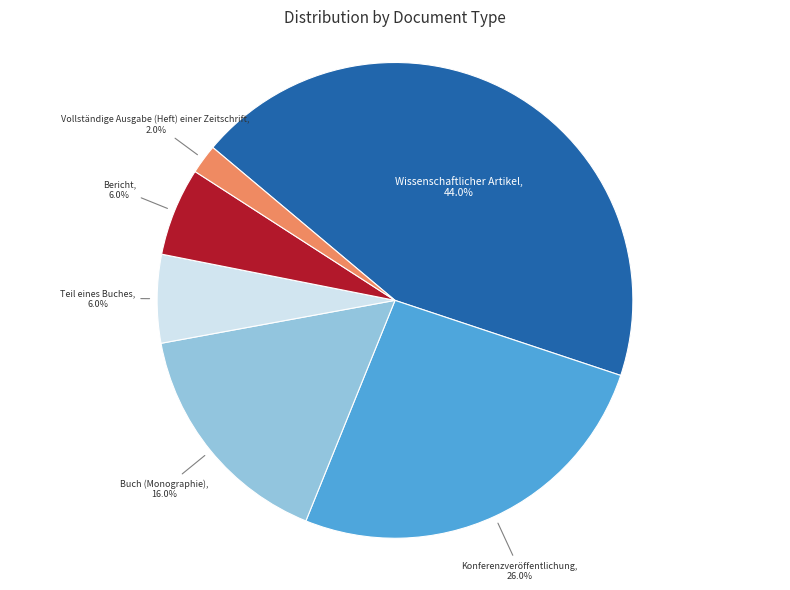

Combined, do Konferenzveröffentlichung and Bericht account for over 50%?

No